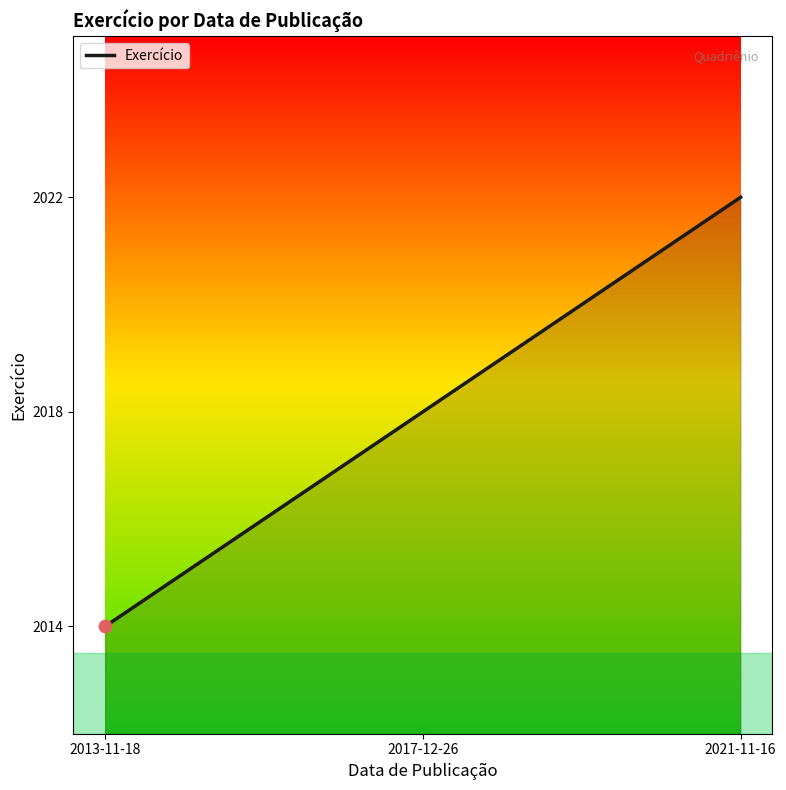

What is the change in value from 2013-11-18 to 2021-11-16?

+8